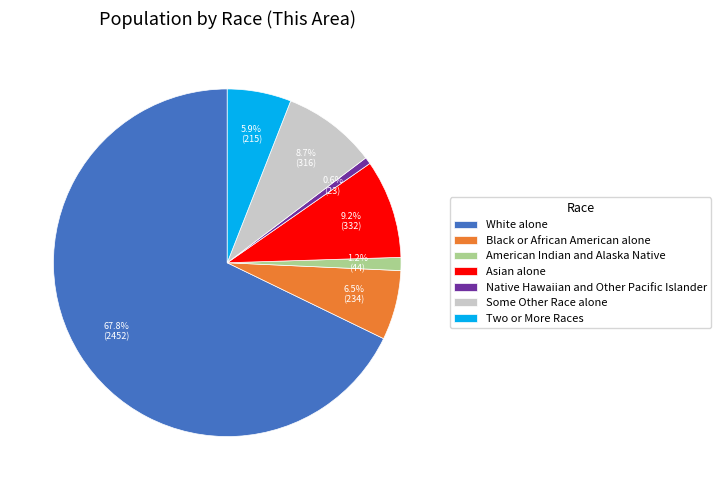

How many slices are in this pie chart?

7